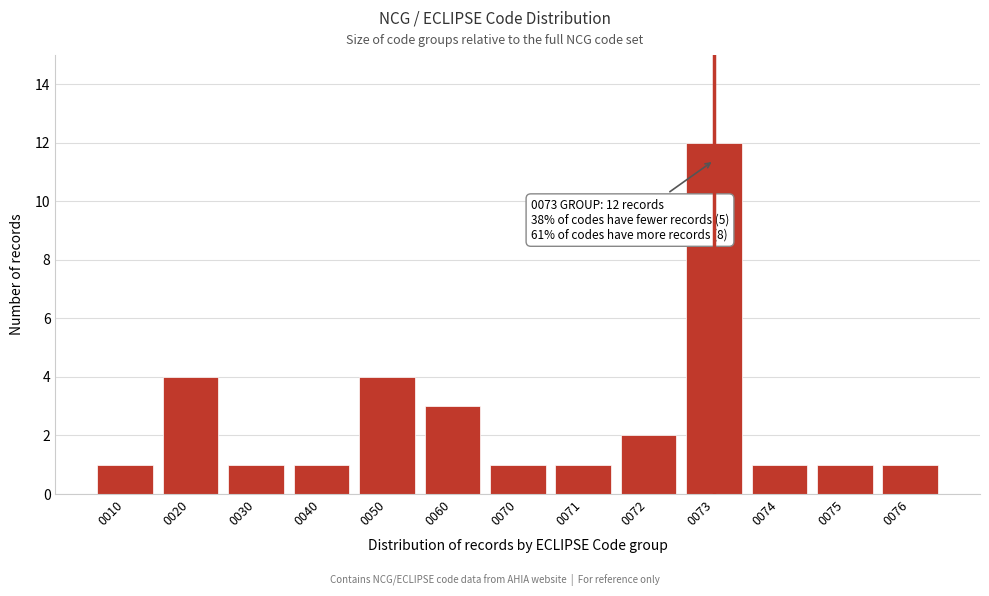

Reading left to right, transcribe all the data shown in this chart.

0010=1	0020=4	0030=1	0040=1	0050=4	0060=3	0070=1	0071=1	0072=2	0073=12	0074=1	0075=1	0076=1